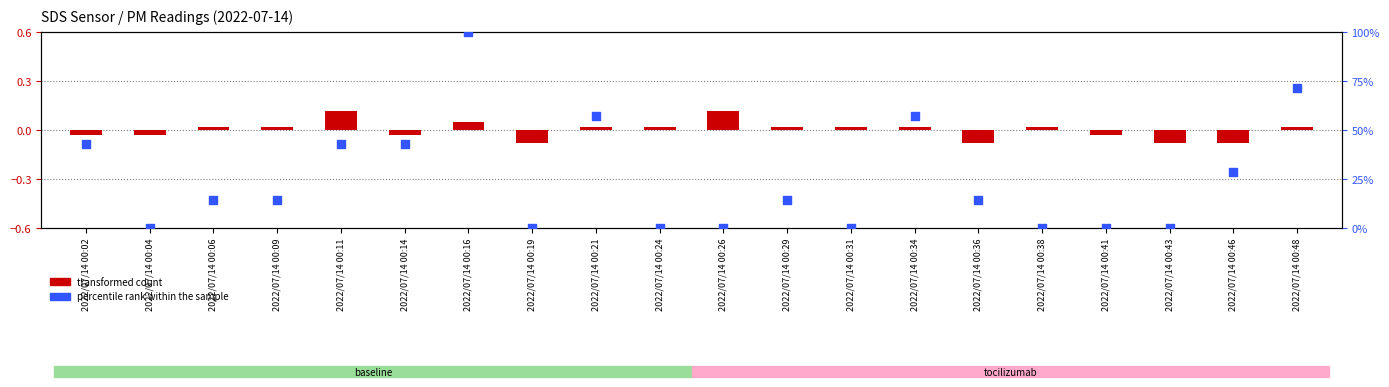

Is the value of transformed count at 2022/07/14 00:21 greater than the value of percentile rank within the sample at 2022/07/14 00:09?

No